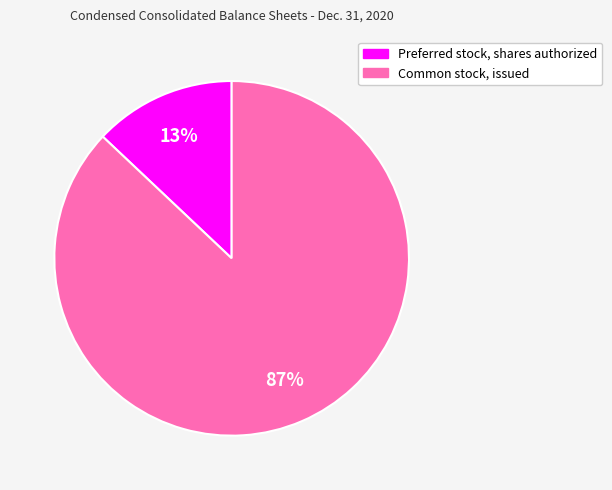

Which category has the biggest portion of the pie?

Common stock, issued